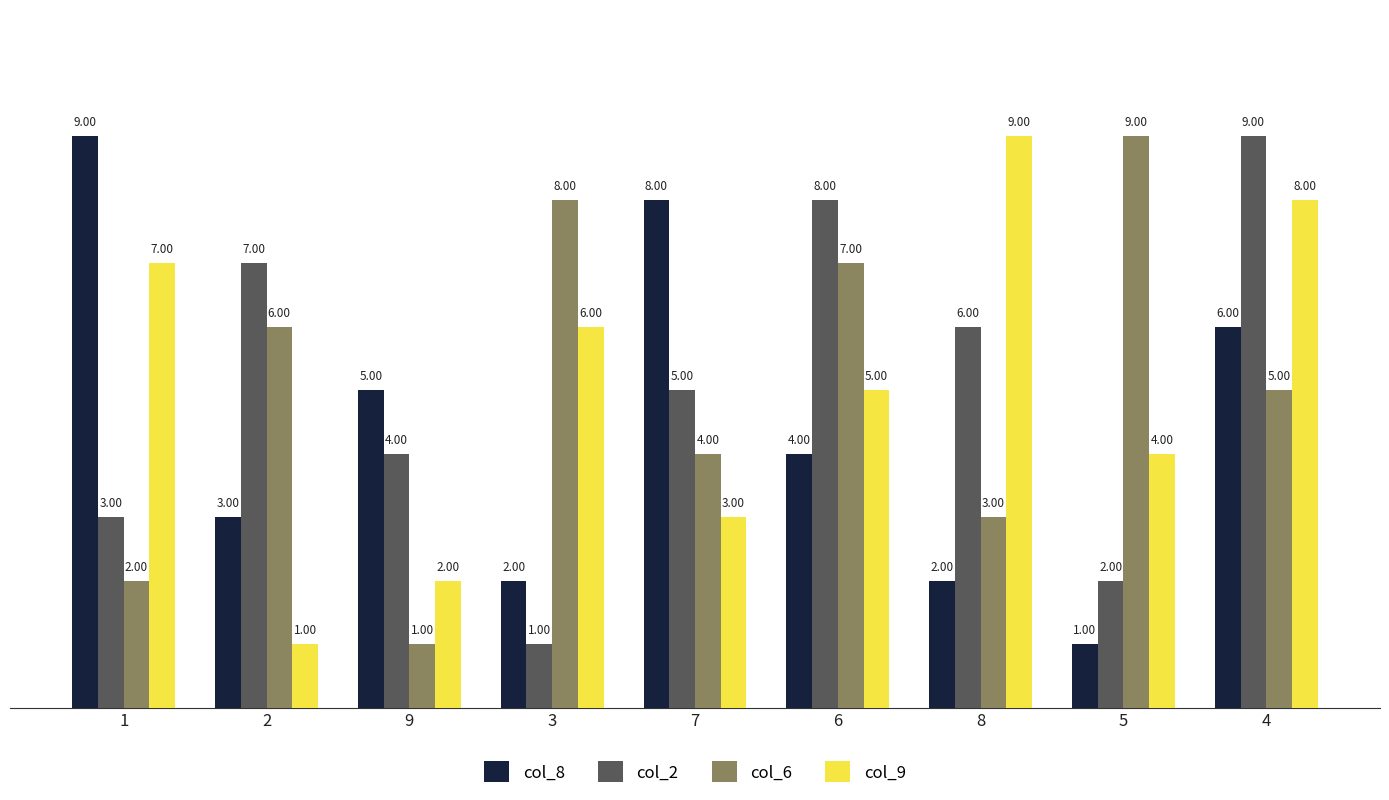

Is it true that col_9 equals 11 at 1?

False